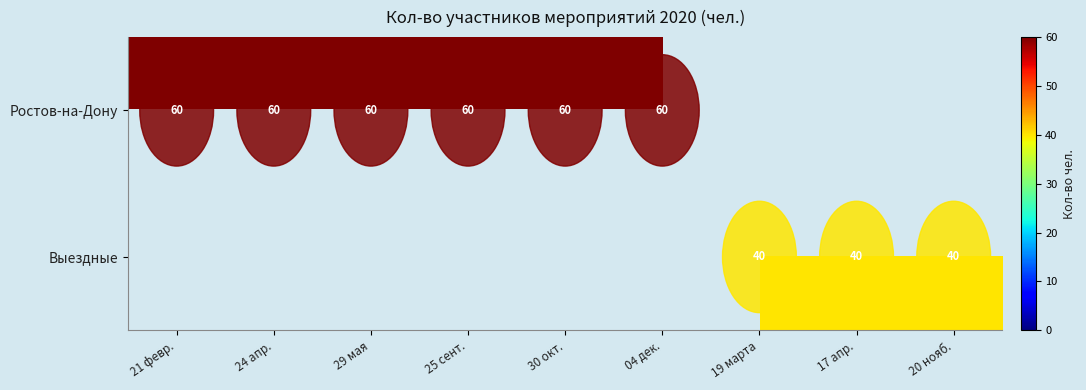

How many categories are shown in the chart?

9